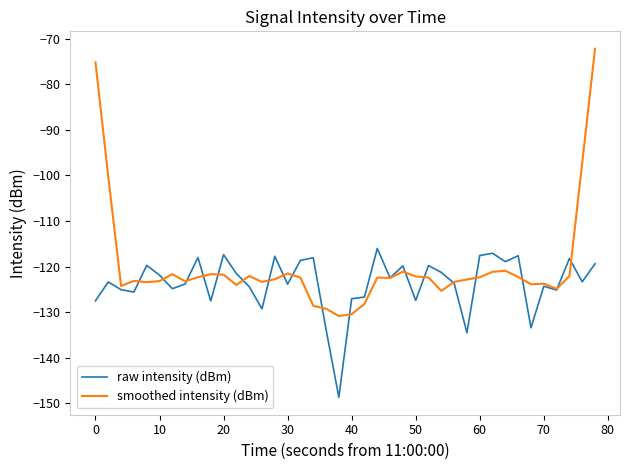

Does the chart have visible grid lines?

No